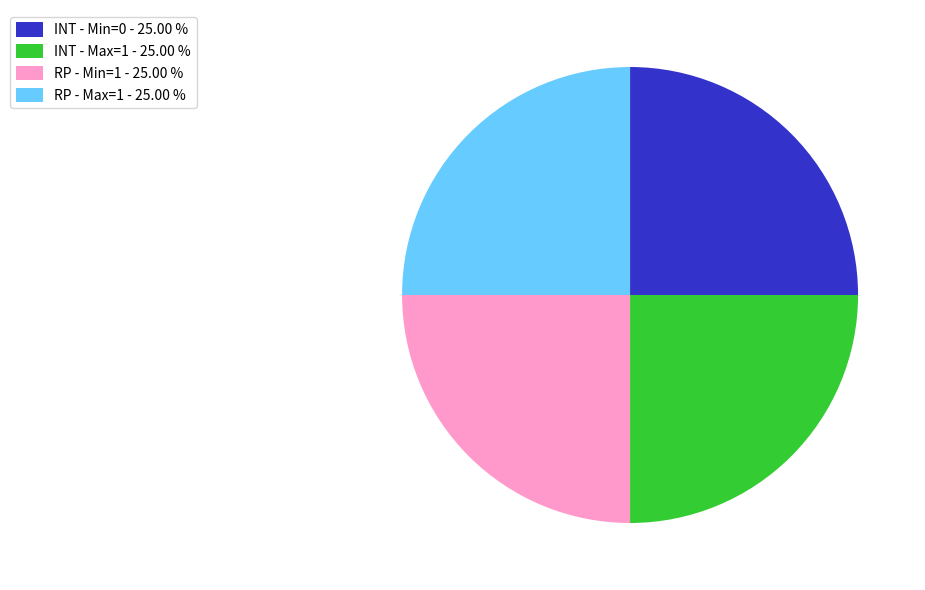

What is the ratio of the value at RP - Max=1 - 25.00 % to the value at INT - Max=1 - 25.00 %?

1.0